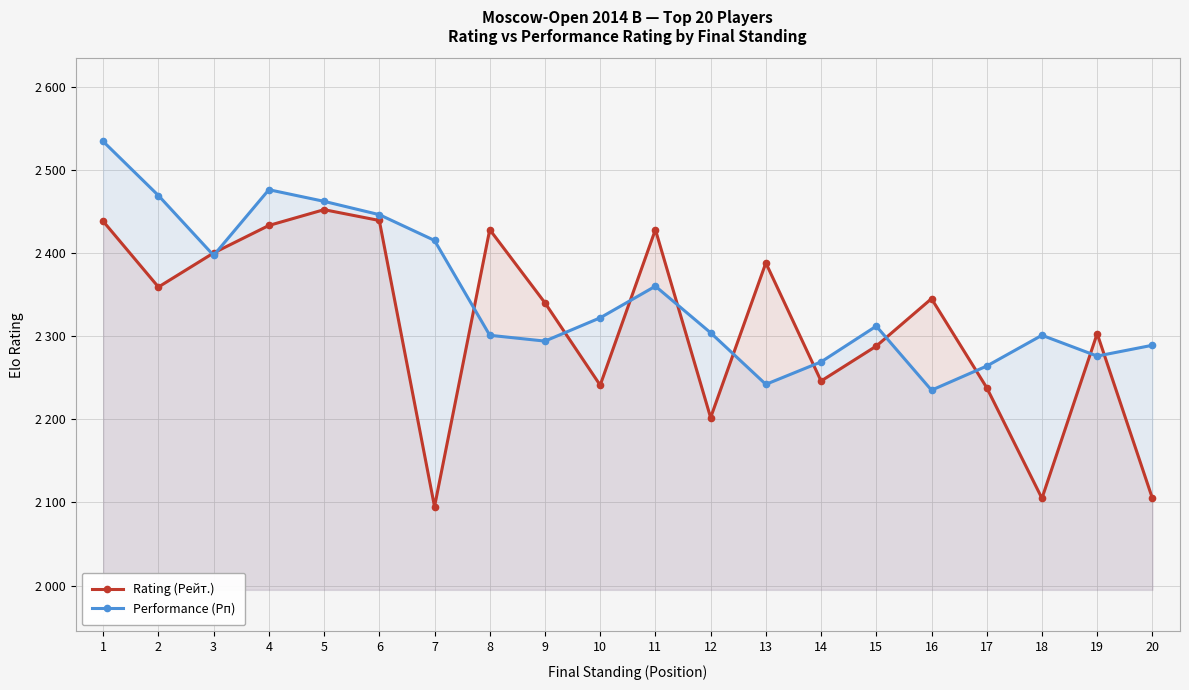

What is the value of the Rating (Рейт.) point at the 16th from the left?

2345